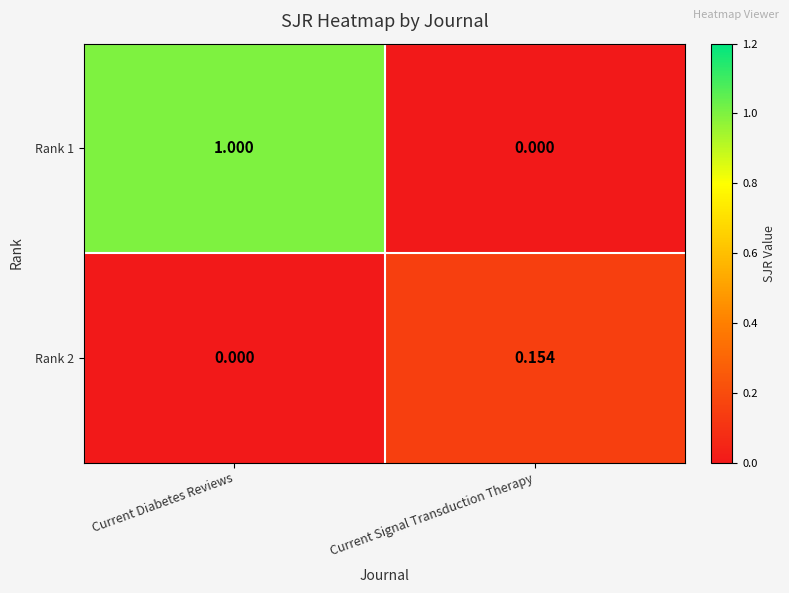

Is the value of Rank 1 at Current Diabetes Reviews greater than the value of Rank 2 at Current Signal Transduction Therapy?

Yes